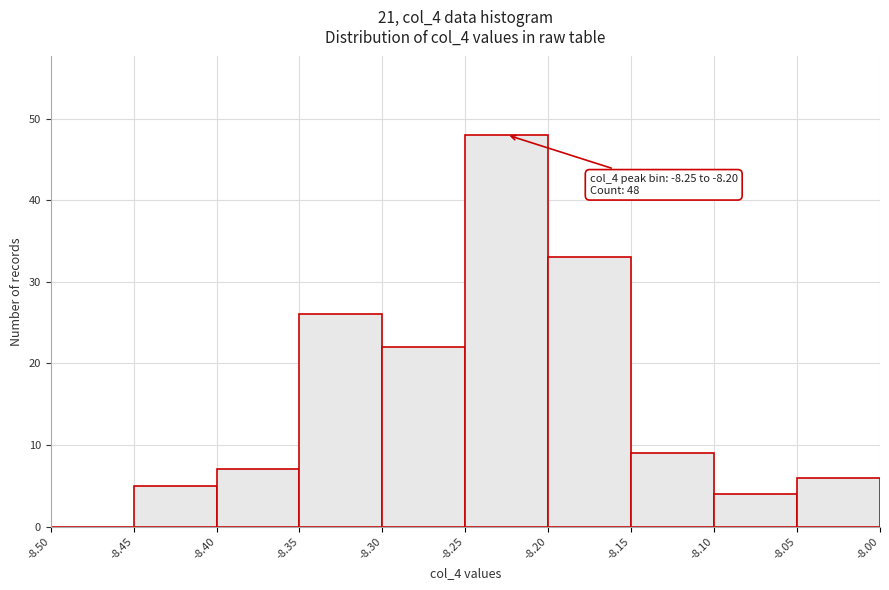

Which range on the x-axis has the tallest bar?

-8.25 to -8.20